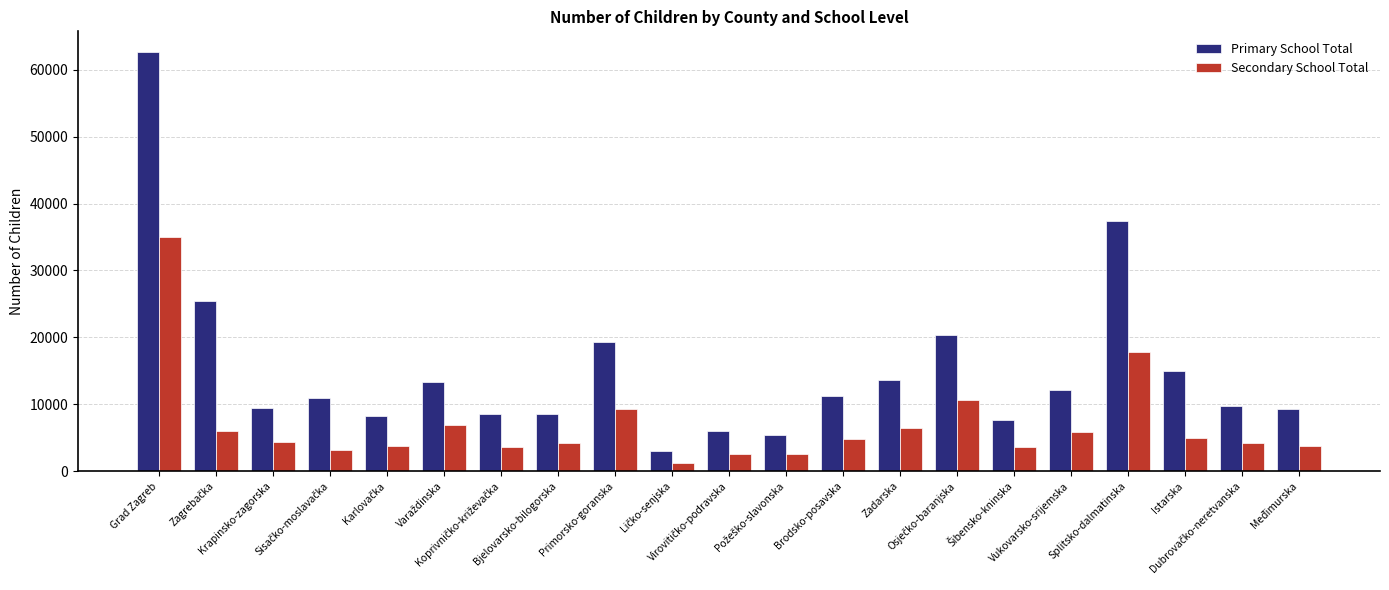

Rank the series by their maximum value, from lowest to highest.

Secondary School Total, Primary School Total